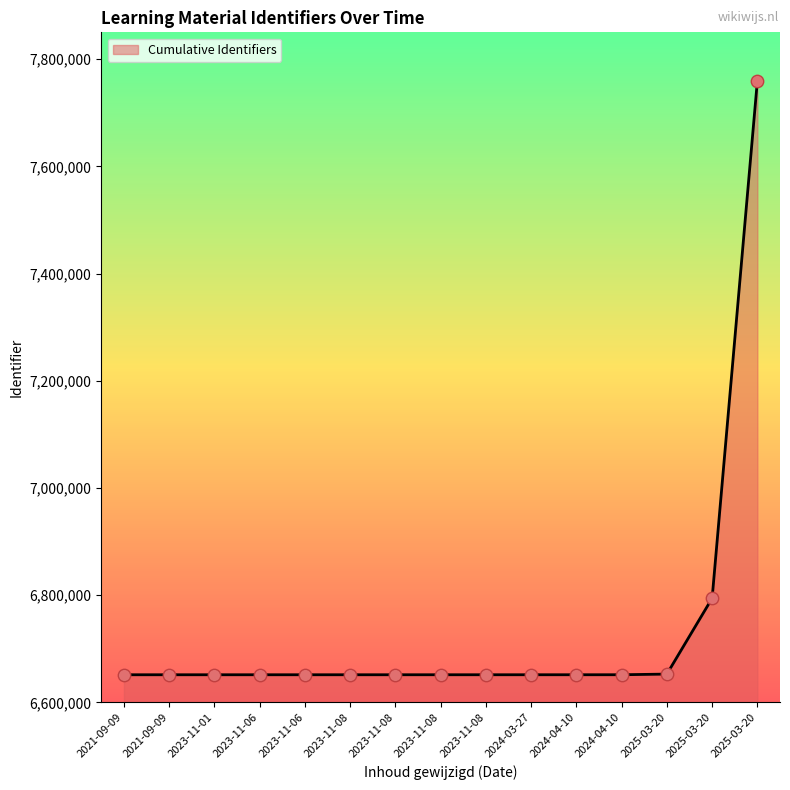

Which has a higher value, 2023-11-06 or 2023-11-01?

2023-11-06